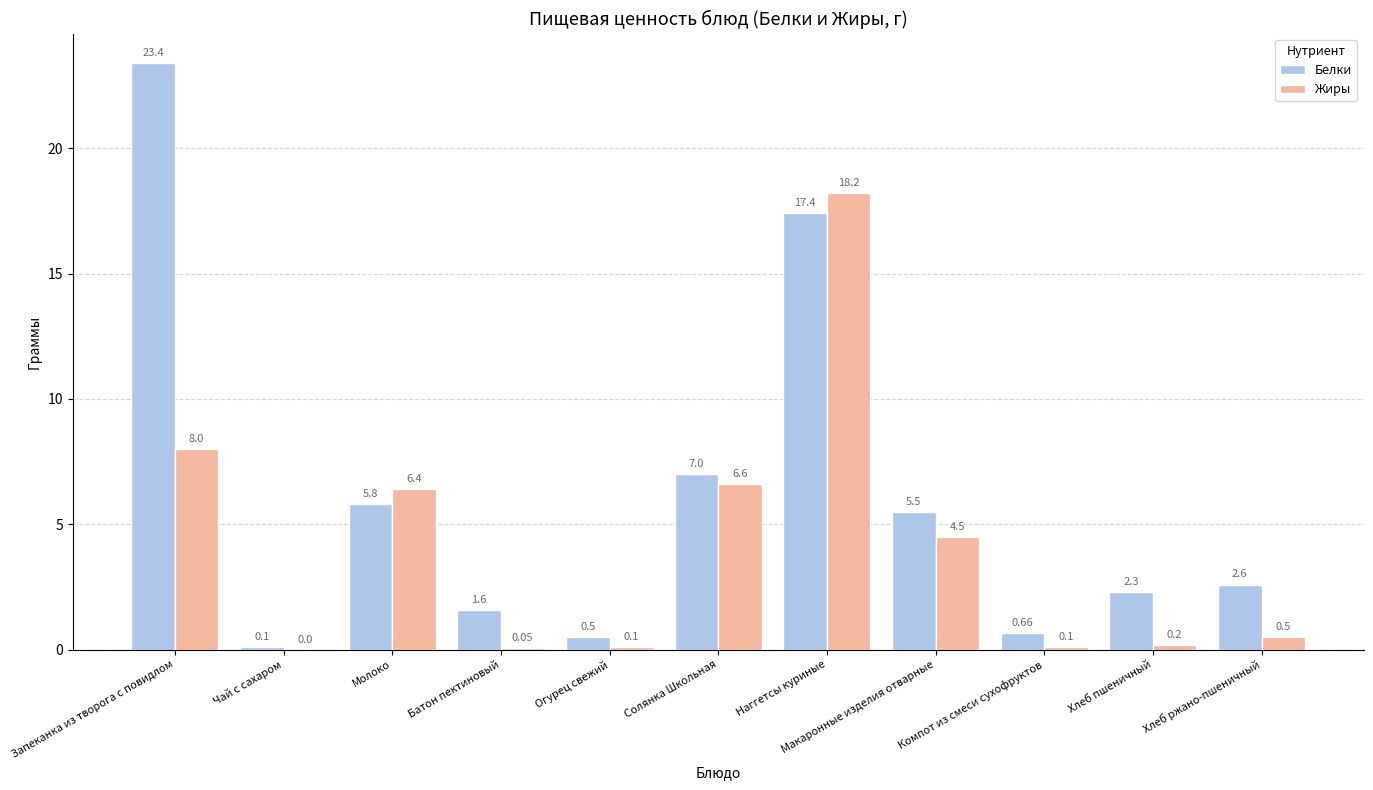

Are the bars grouped side by side (vs. stacked)?

Yes